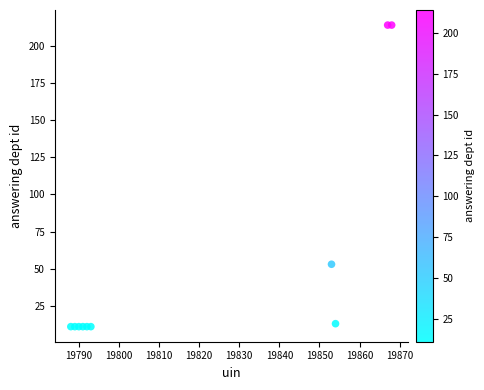

What Y value in the scatter plot is closest to 112?

53